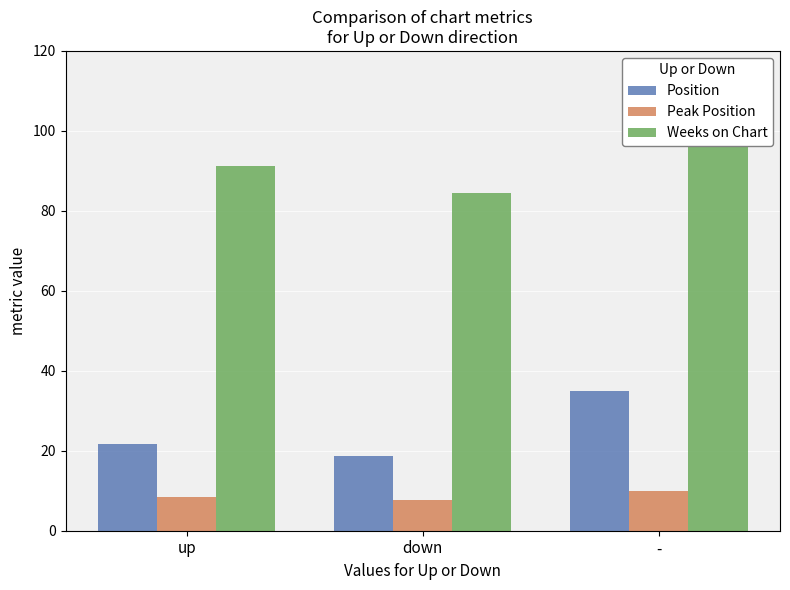

Where does the Position series first go above 21?

up